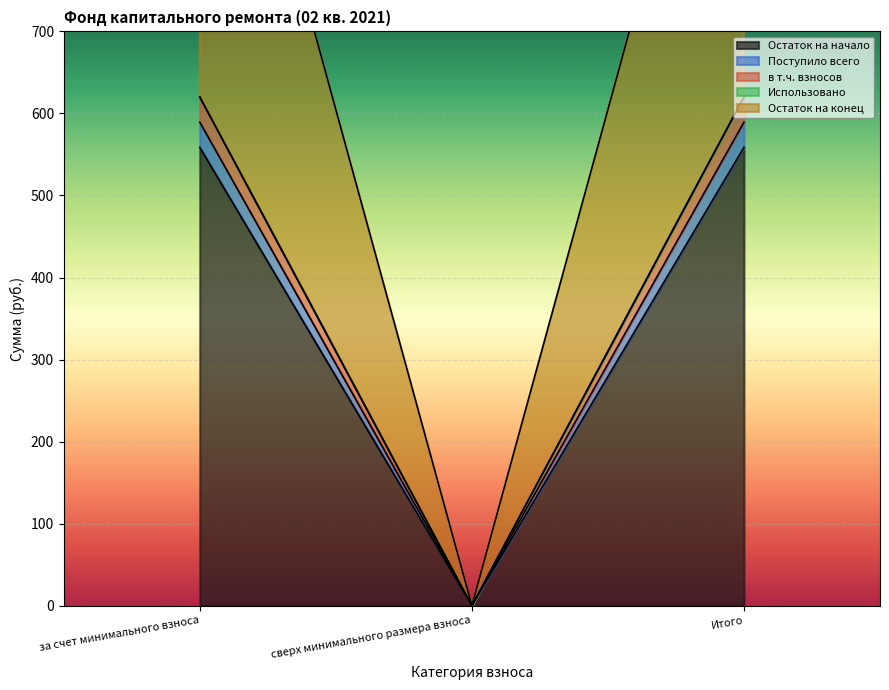

Which series has the largest total across all categories?

Остаток на начало